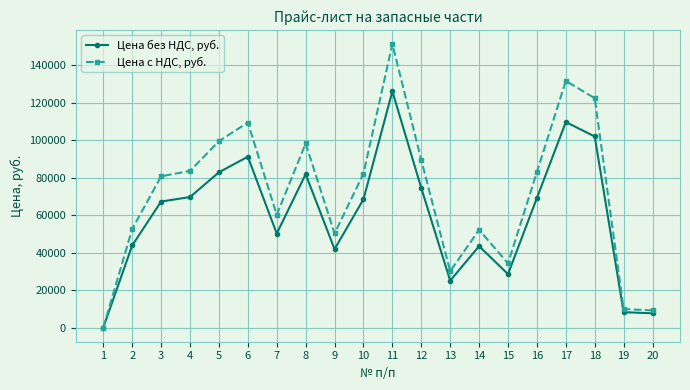

Which series has the largest range (max minus min)?

Цена с НДС, руб.